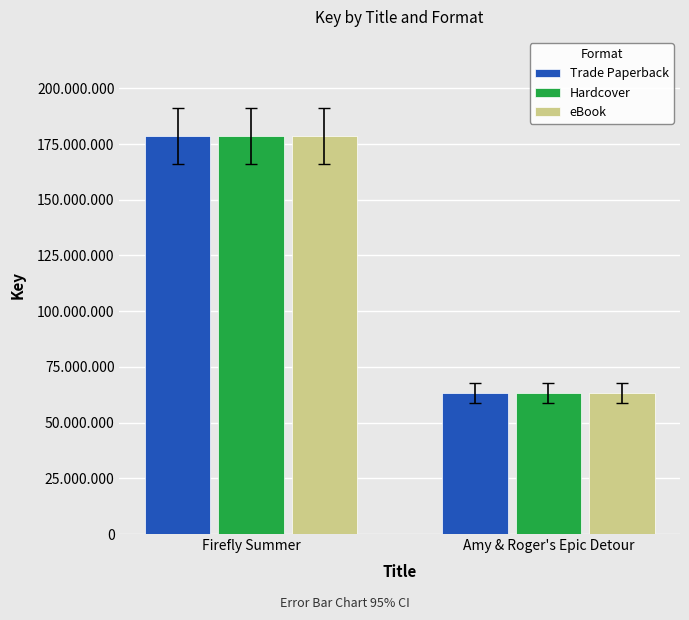

What are all the series names shown in the legend?

Trade Paperback, Hardcover, eBook